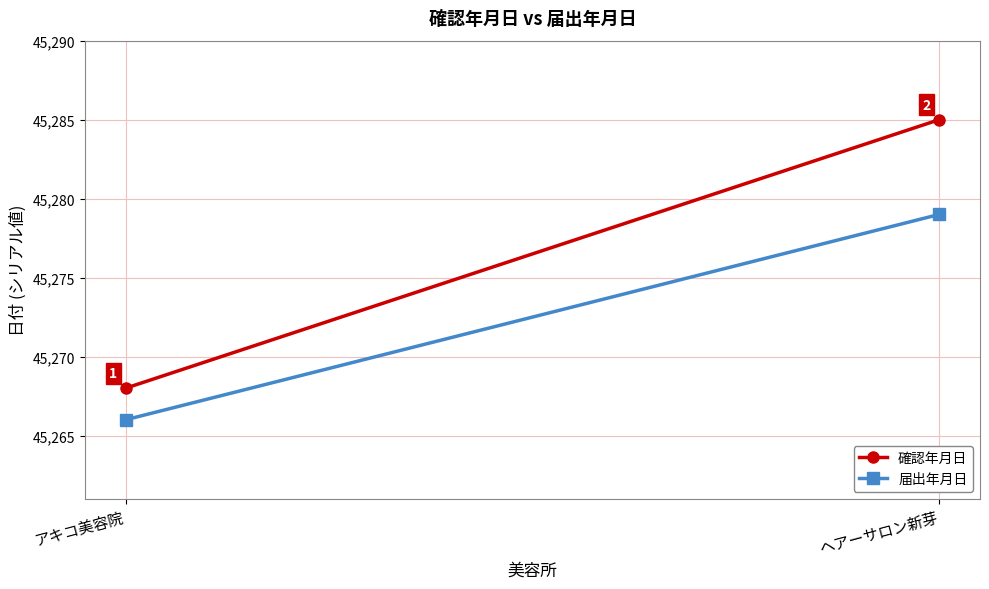

What is the average value of the 確認年月日 series?

45276